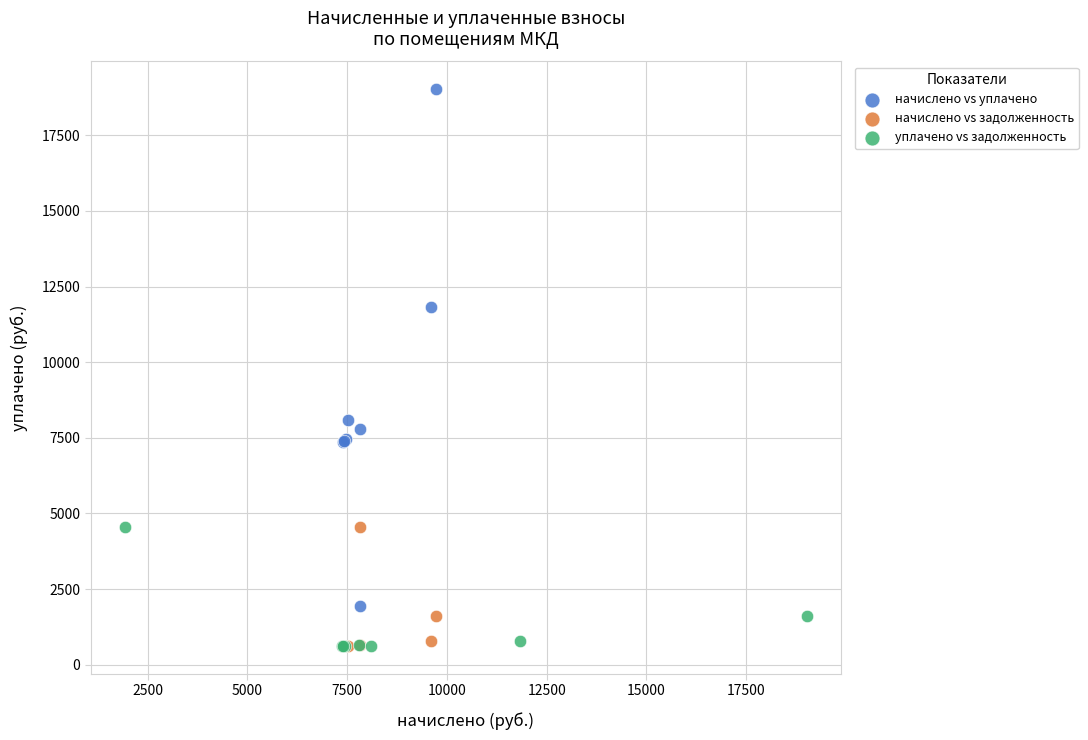

Which series contains the highest Y value?

начислено vs уплачено